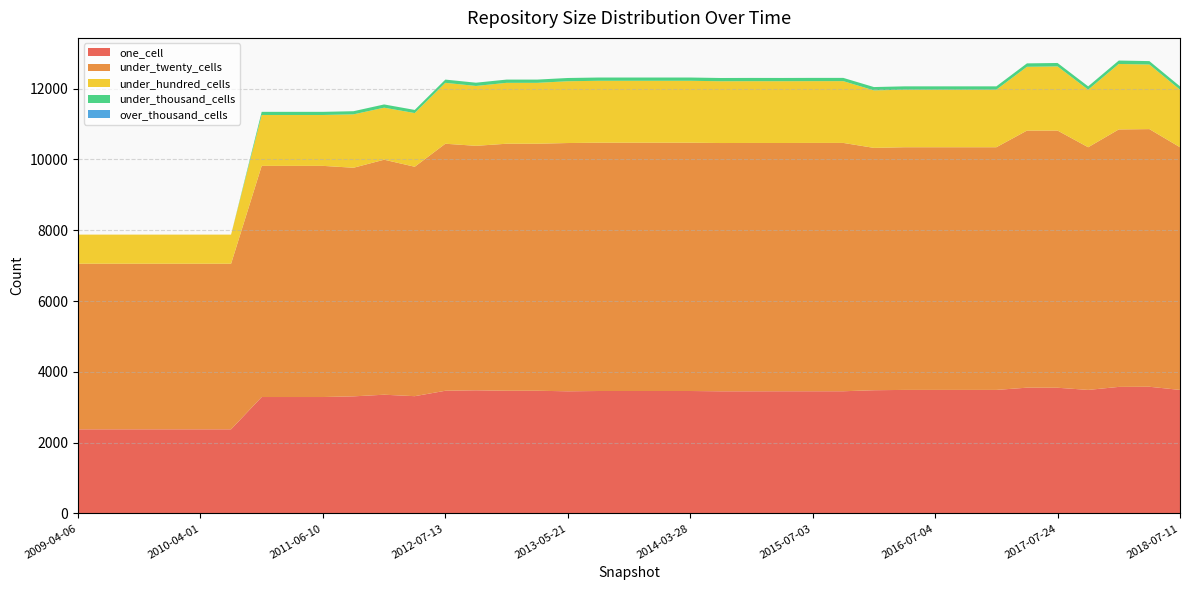

Reading left to right, transcribe all the data shown in this chart.

one_cell: 2009-04-06=2376	2009-06-17=2376	2009-09-25=2376	2009-12-16=2376	2010-04-01=2376	2010-07-26=2376	2010-11-17=3288	2011-02-21=3288	2011-06-10=3288	2011-09-05=3307	2012-01-18=3353	2012-03-26=3312	2012-07-13=3465	2012-10-31=3478	2012-12-11=3465	2013-02-20=3465	2013-05-21=3450	2013-07-09=3458	2013-09-10=3458	2013-12-20=3458	2014-03-28=3458	2014-09-08=3450	2015-01-19=3450	2015-04-09=3451	2015-07-03=3451	2015-10-01=3451	2016-01-04=3480	2016-04-05=3489	2016-07-04=3489	2016-10-07=3489	2016-12-27=3489	2017-04-12=3552	2017-07-24=3550	2017-10-12=3489	2017-12-22=3574	2018-04-09=3578	2018-07-11=3489
under_twenty_cells: 2009-04-06=4677	2009-06-17=4677	2009-09-25=4677	2009-12-16=4677	2010-04-01=4677	2010-07-26=4677	2010-11-17=6529	2011-02-21=6529	2011-06-10=6529	2011-09-05=6457	2012-01-18=6638	2012-03-26=6480	2012-07-13=6977	2012-10-31=6905	2012-12-11=6977	2013-02-20=6977	2013-05-21=7012	2013-07-09=7013	2013-09-10=7013	2013-12-20=7013	2014-03-28=7013	2014-09-08=7012	2015-01-19=7014	2015-04-09=7012	2015-07-03=7014	2015-10-01=7014	2016-01-04=6845	2016-04-05=6854	2016-07-04=6854	2016-10-07=6854	2016-12-27=6854	2017-04-12=7261	2017-07-24=7264	2017-10-12=6854	2017-12-22=7272	2018-04-09=7277	2018-07-11=6854
under_hundred_cells: 2009-04-06=822	2009-06-17=822	2009-09-25=822	2009-12-16=822	2010-04-01=822	2010-07-26=822	2010-11-17=1437	2011-02-21=1437	2011-06-10=1437	2011-09-05=1508	2012-01-18=1469	2012-03-26=1516	2012-07-13=1720	2012-10-31=1691	2012-12-11=1720	2013-02-20=1720	2013-05-21=1745	2013-07-09=1749	2013-09-10=1749	2013-12-20=1749	2014-03-28=1749	2014-09-08=1745	2015-01-19=1745	2015-04-09=1745	2015-07-03=1745	2015-10-01=1745	2016-01-04=1624	2016-04-05=1625	2016-07-04=1625	2016-10-07=1625	2016-12-27=1625	2017-04-12=1802	2017-07-24=1812	2017-10-12=1625	2017-12-22=1849	2018-04-09=1824	2018-07-11=1625
under_thousand_cells: 2009-04-06=0	2009-06-17=0	2009-09-25=0	2009-12-16=0	2010-04-01=0	2010-07-26=0	2010-11-17=89	2011-02-21=89	2011-06-10=89	2011-09-05=89	2012-01-18=92	2012-03-26=89	2012-07-13=92	2012-10-31=92	2012-12-11=92	2013-02-20=92	2013-05-21=92	2013-07-09=92	2013-09-10=92	2013-12-20=92	2014-03-28=92	2014-09-08=92	2015-01-19=92	2015-04-09=92	2015-07-03=92	2015-10-01=92	2016-01-04=94	2016-04-05=95	2016-07-04=95	2016-10-07=95	2016-12-27=95	2017-04-12=97	2017-07-24=97	2017-10-12=95	2017-12-22=97	2018-04-09=97	2018-07-11=95
over_thousand_cells: 2009-04-06=0	2009-06-17=0	2009-09-25=0	2009-12-16=0	2010-04-01=0	2010-07-26=0	2010-11-17=0	2011-02-21=0	2011-06-10=0	2011-09-05=0	2012-01-18=0	2012-03-26=0	2012-07-13=0	2012-10-31=0	2012-12-11=0	2013-02-20=0	2013-05-21=0	2013-07-09=0	2013-09-10=0	2013-12-20=0	2014-03-28=0	2014-09-08=0	2015-01-19=0	2015-04-09=0	2015-07-03=0	2015-10-01=0	2016-01-04=0	2016-04-05=0	2016-07-04=0	2016-10-07=0	2016-12-27=0	2017-04-12=0	2017-07-24=0	2017-10-12=0	2017-12-22=0	2018-04-09=0	2018-07-11=0